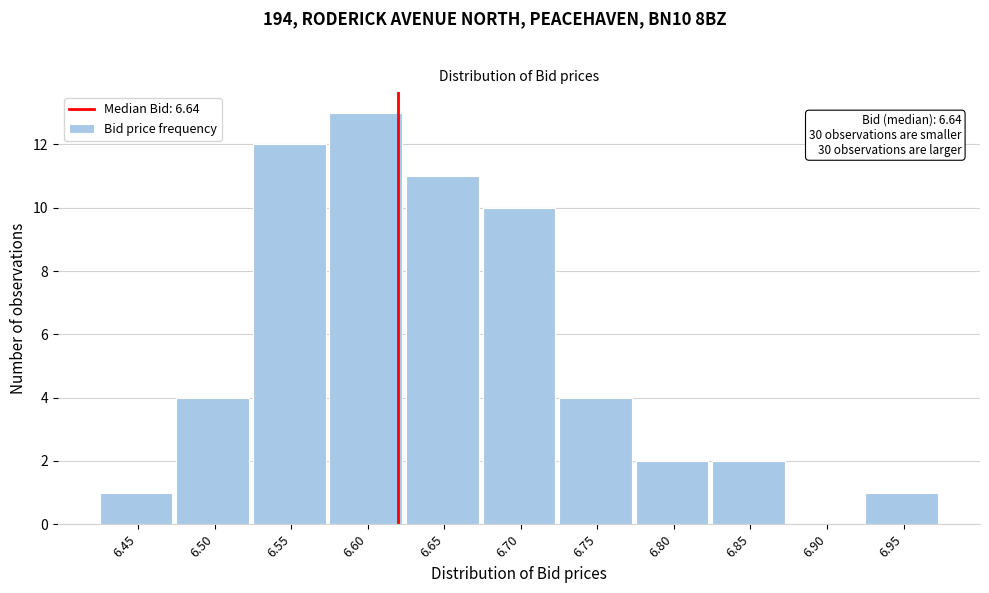

Reading right to left, transcribe all the data shown in this chart.

6.95=1	6.90=0	6.85=2	6.80=2	6.75=4	6.70=10	6.65=11	6.60=13	6.55=12	6.50=4	6.45=1